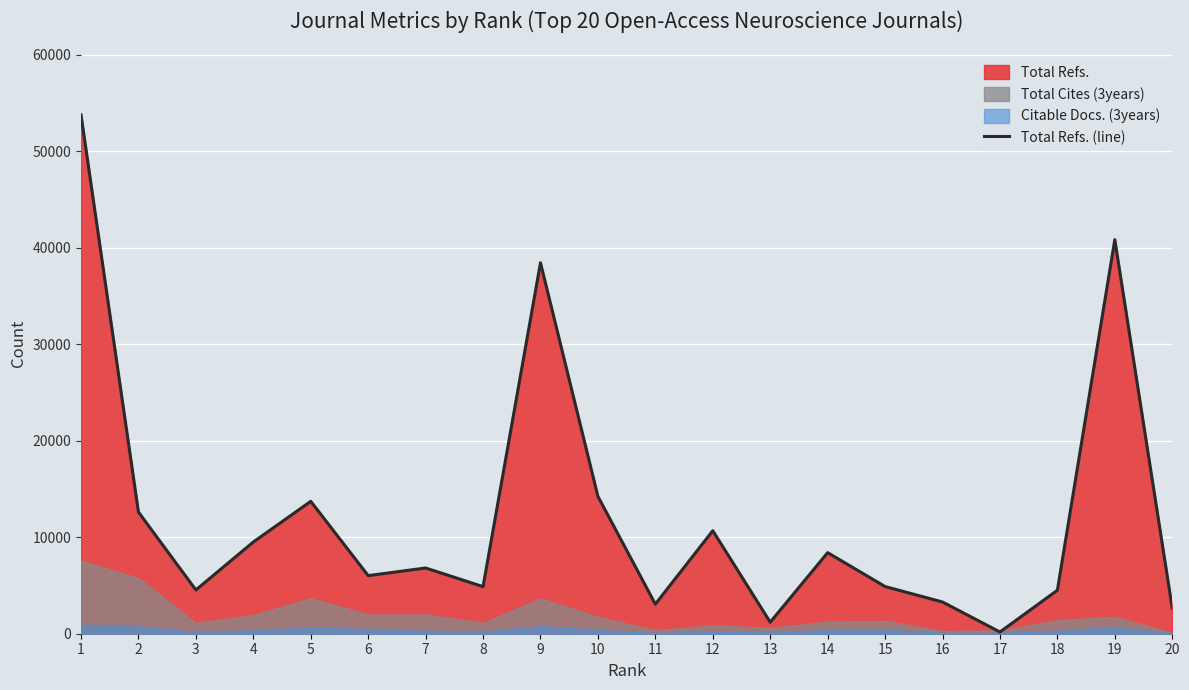

True or false: there are more than 2 points higher than both neighbors.

True